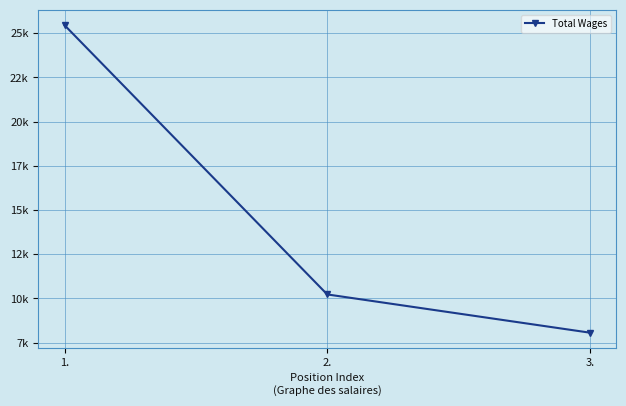

Reading left to right, extract all data points from this chart.

25452	10226	8063